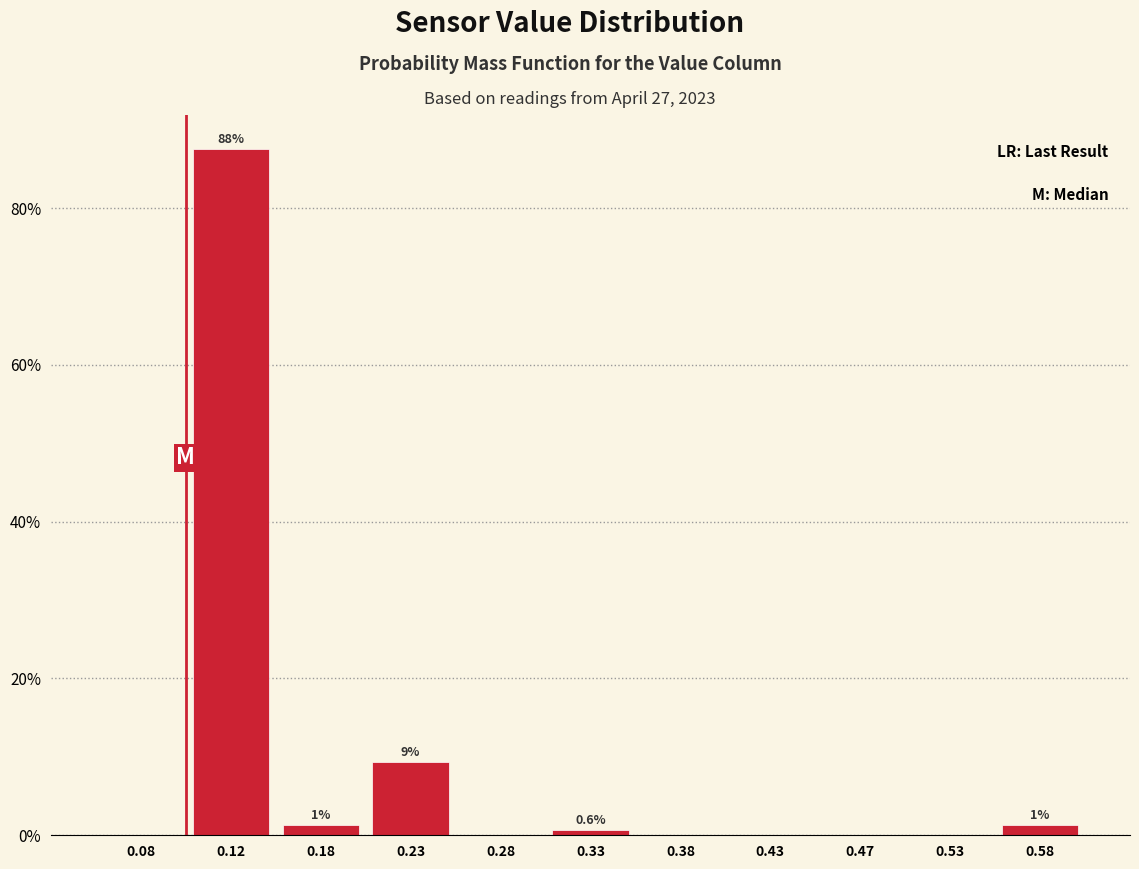

Which range on the x-axis has the tallest bar?

0.10 to 0.15